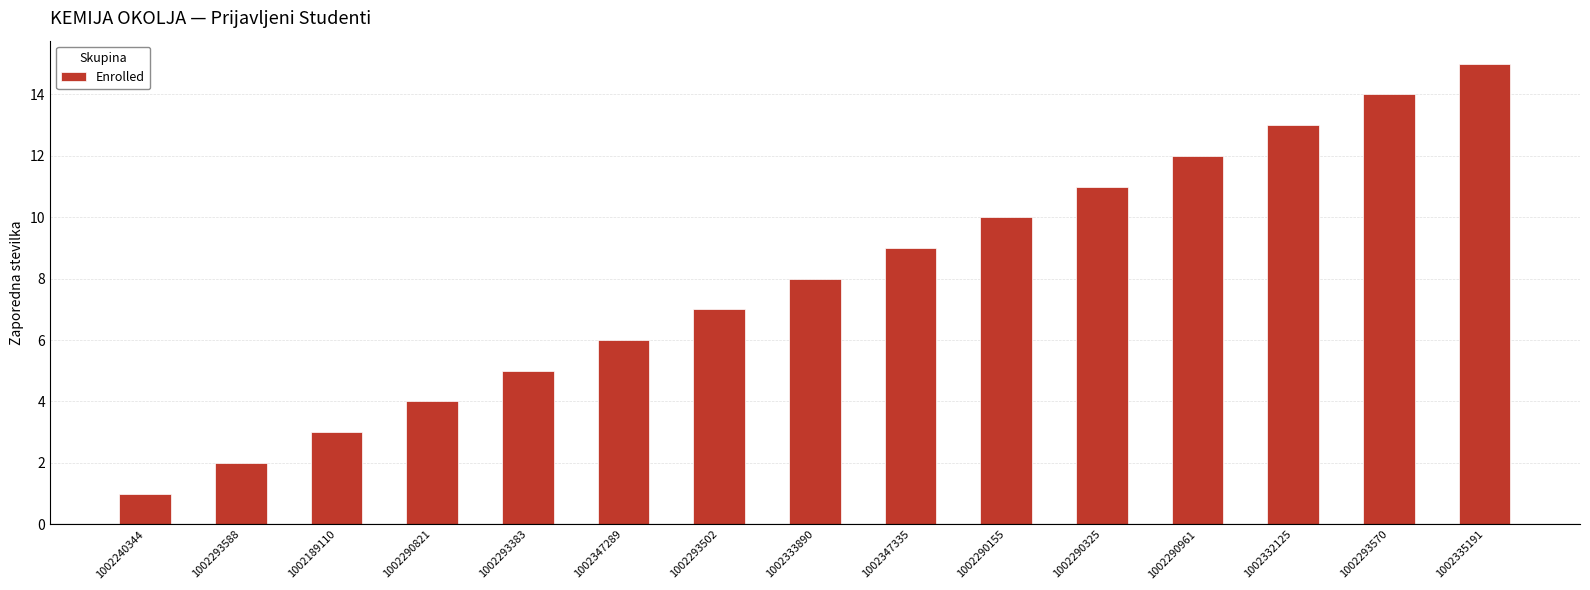

List the labels in order of value, largest first.

1002335191, 1002293570, 1002332125, 1002290961, 1002290325, 1002290155, 1002347335, 1002333890, 1002293502, 1002347289, 1002293383, 1002290821, 1002189110, 1002293588, 1002240344